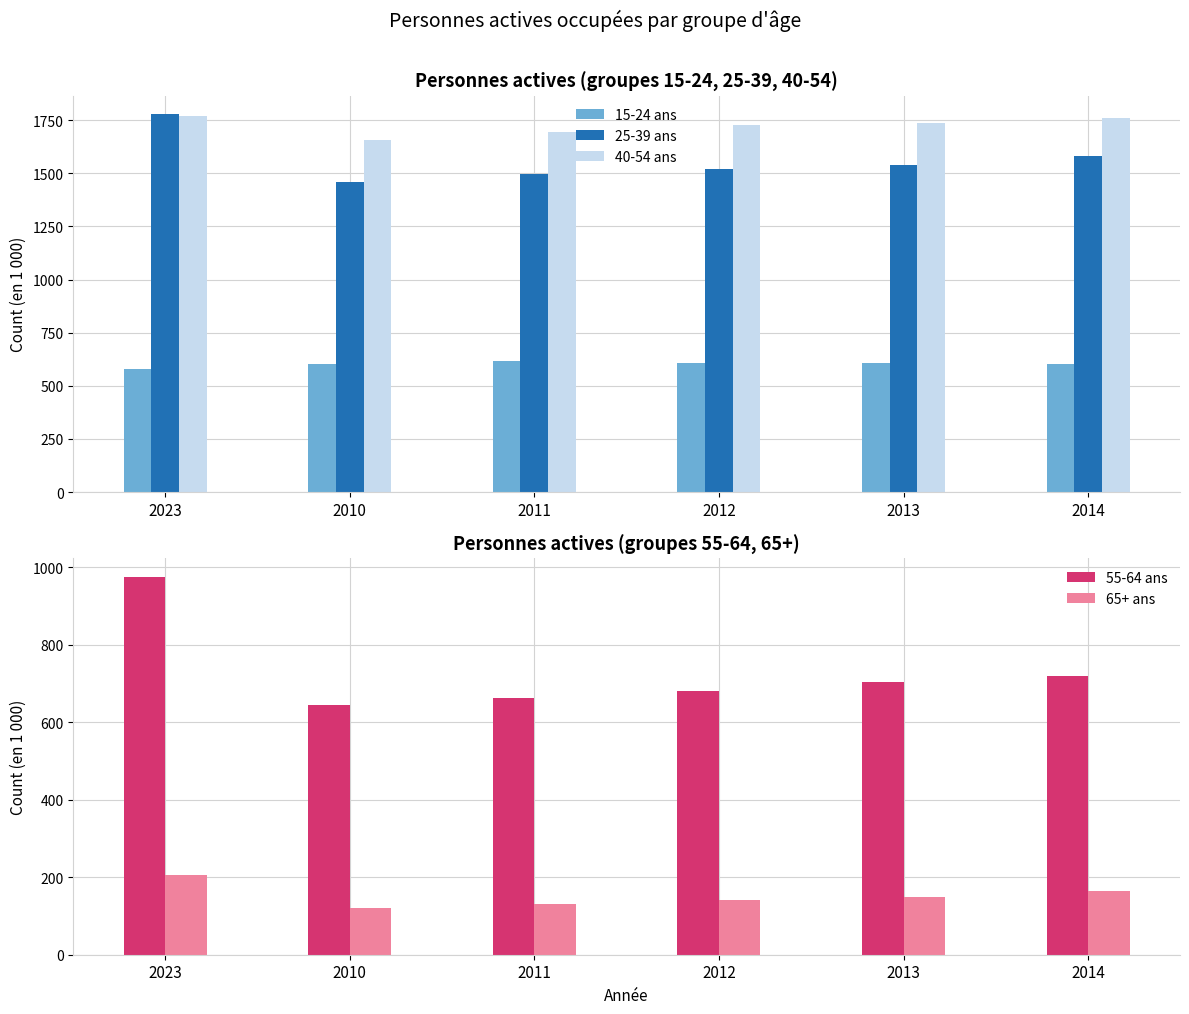

Reading right to left, what are all the values shown in this chart?

15-24 ans: 604.8	606.3	606.4	615.5	603.9	577.2
25-39 ans: 1578.8	1539.0	1521.3	1494.1	1457.3	1776.7
40-54 ans: 1757.8	1736.5	1729.1	1694.3	1654.6	1767.4
55-64 ans: 720.3	705.2	682.1	663.5	644.5	975.2
65+ ans: 163.6	148.9	140.5	130.3	121.4	204.9